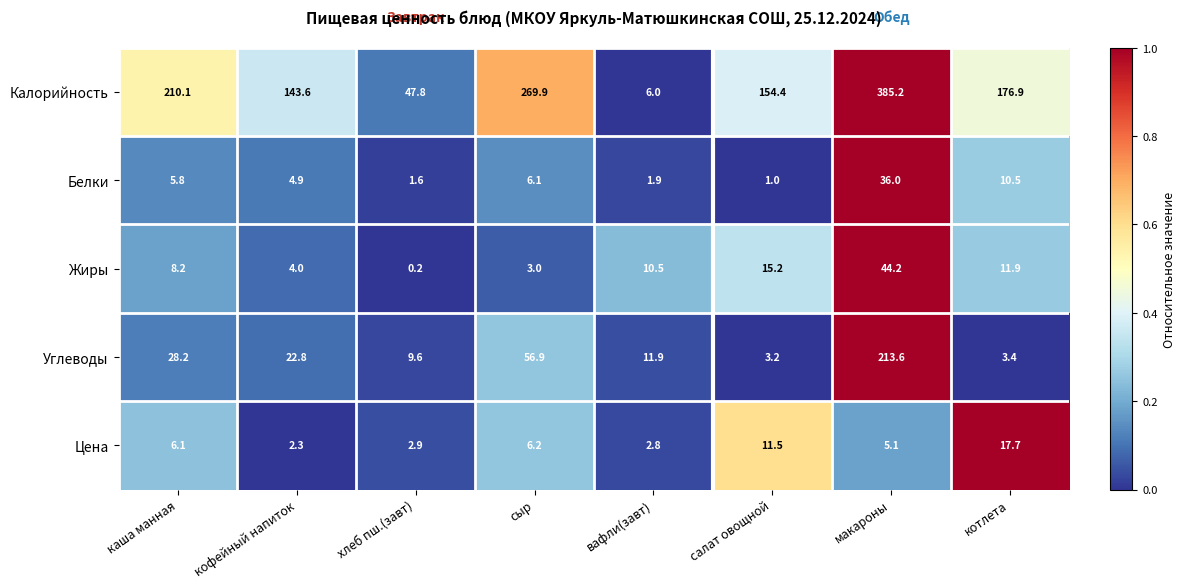

What is the difference between the maximum and minimum values in the Цена series?

15.4